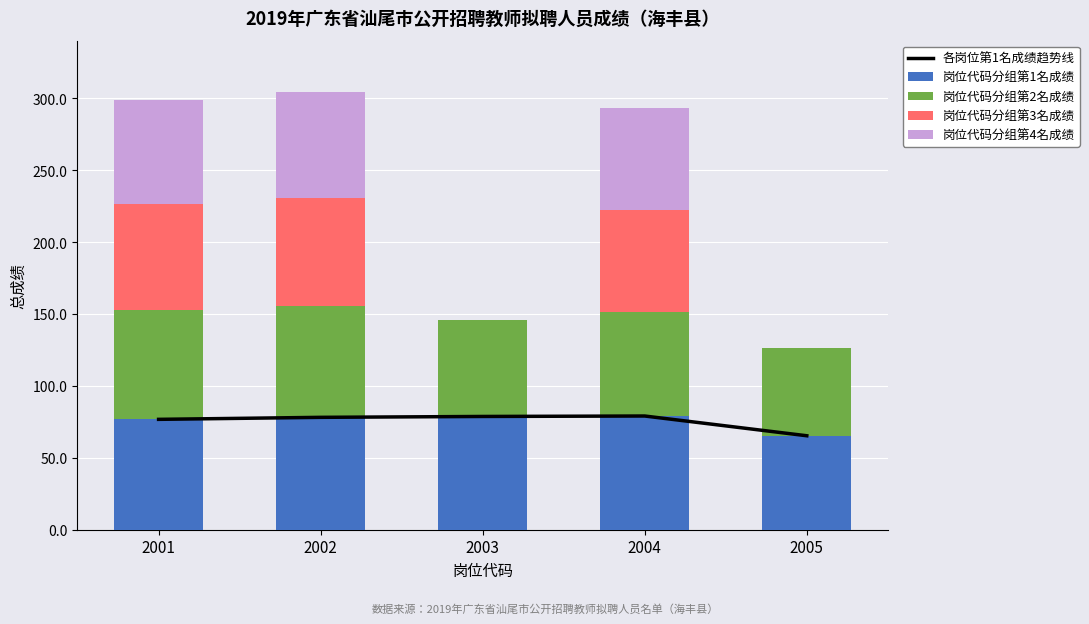

What is the value of the 岗位代码分组第2名成绩 bar at the 5th from the left?

61.2